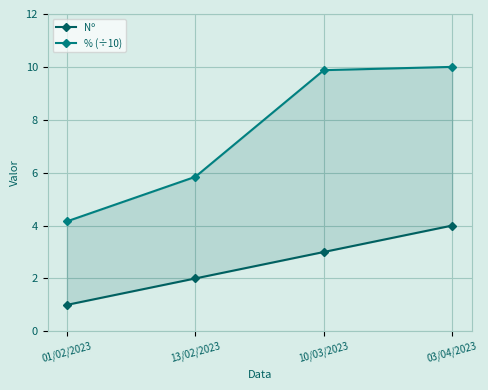

At which label is Nº closest to 2?

13/02/2023